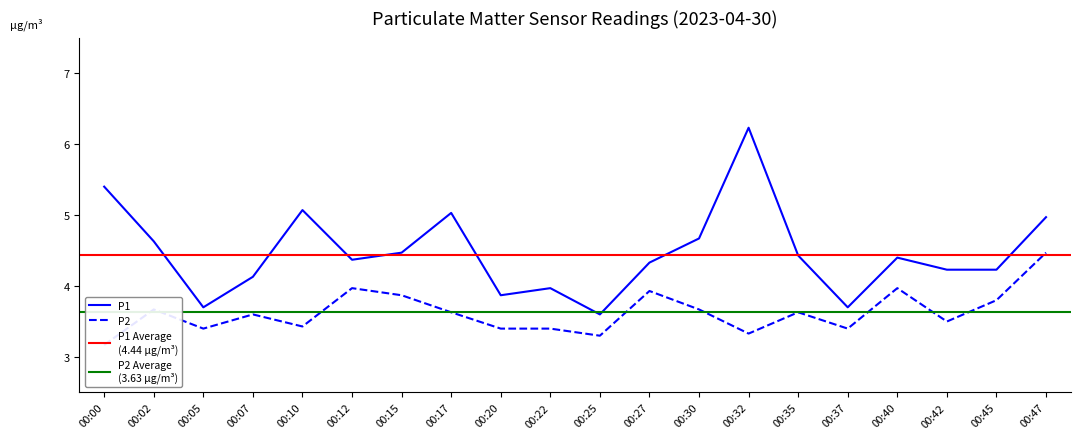

What is the difference between the P2 values at 00:45 and 00:47?

0.7